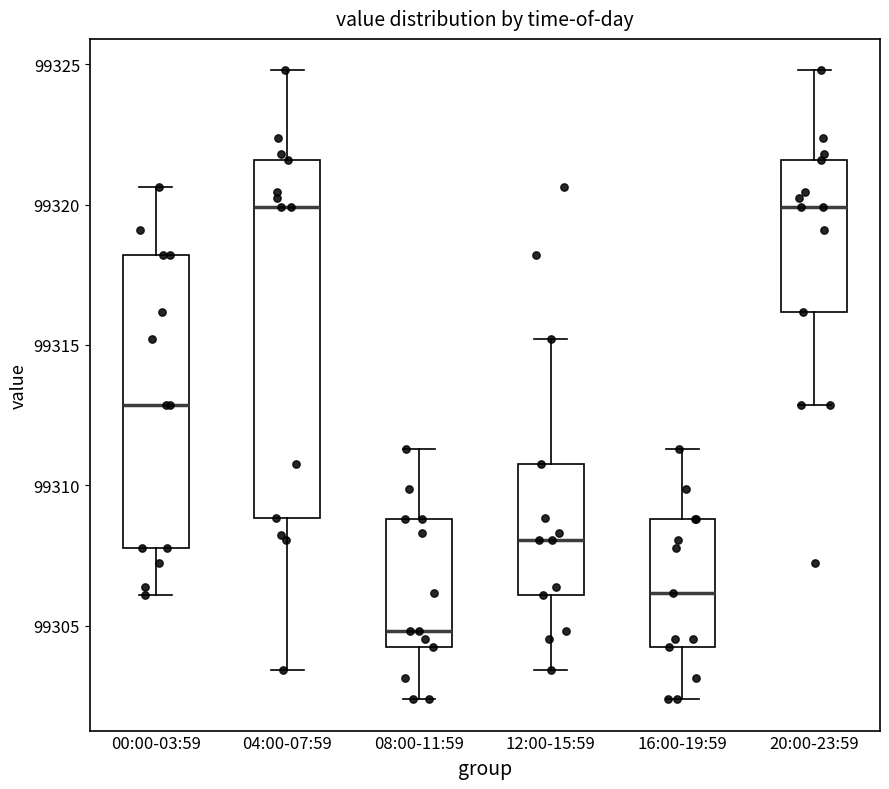

Comparing the boxes themselves (not the whiskers), which one is the tallest?

04:00-07:59